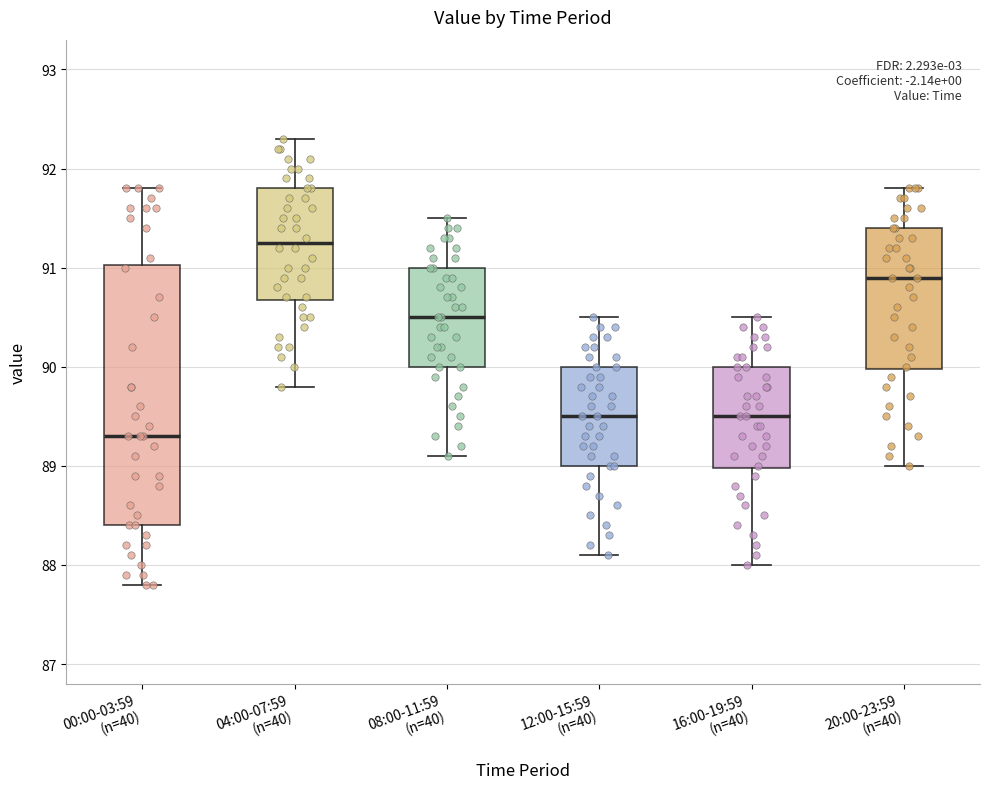

Reading left to right, read every box against the y-axis: the position of its median line, the range the box covers, and the ends of its whiskers. The values are not printed on the chart, so give them approximately, as read against the axis.

00:00-03:59 (n=40): median 89.3, box 88.4 to 91.0, whiskers 87.8 to 91.8
04:00-07:59 (n=40): median 91.3, box 90.7 to 91.8, whiskers 89.8 to 92.3
08:00-11:59 (n=40): median 90.5, box 90.0 to 91.0, whiskers 89.1 to 91.5
12:00-15:59 (n=40): median 89.5, box 89.0 to 90.0, whiskers 88.1 to 90.5
16:00-19:59 (n=40): median 89.5, box 89.0 to 90.0, whiskers 88.0 to 90.5
20:00-23:59 (n=40): median 90.9, box 90.0 to 91.4, whiskers 89.0 to 91.8